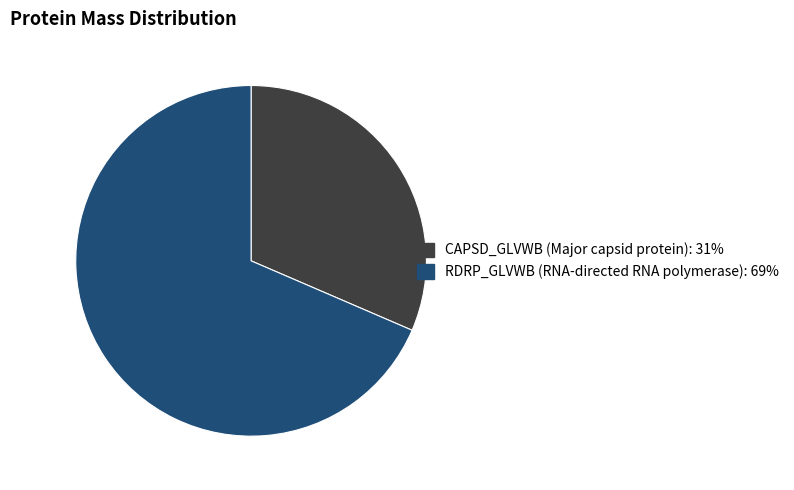

Which category accounts for the majority?

RDRP_GLVWB (RNA-directed RNA polymerase)